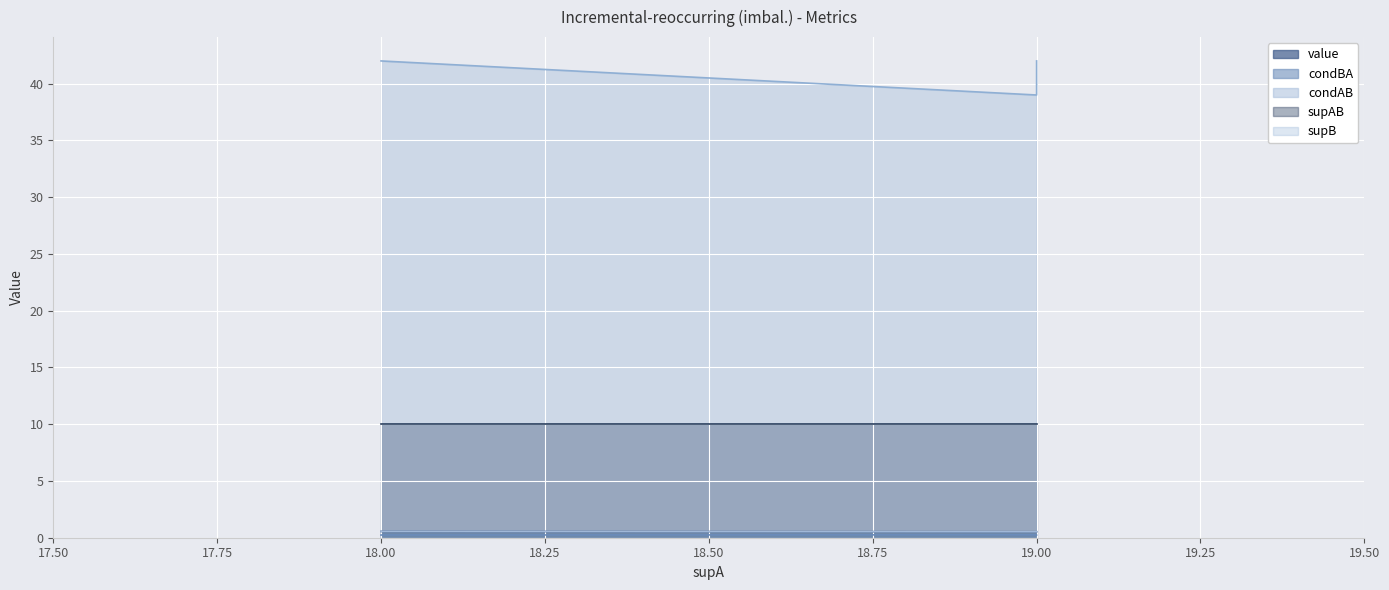

True or false: condBA has a value of 0.2 at 18.

True